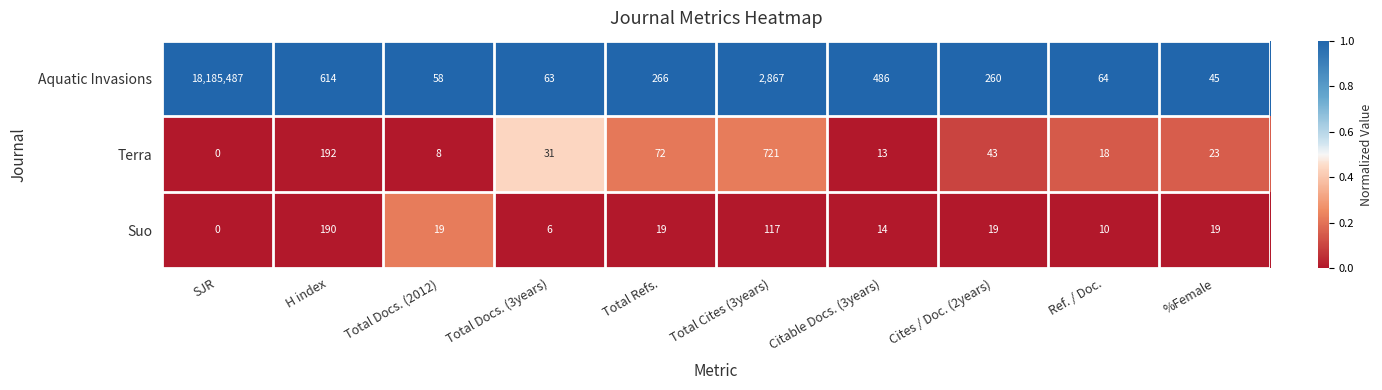

At which category does the chart reach its peak across all series?

SJR